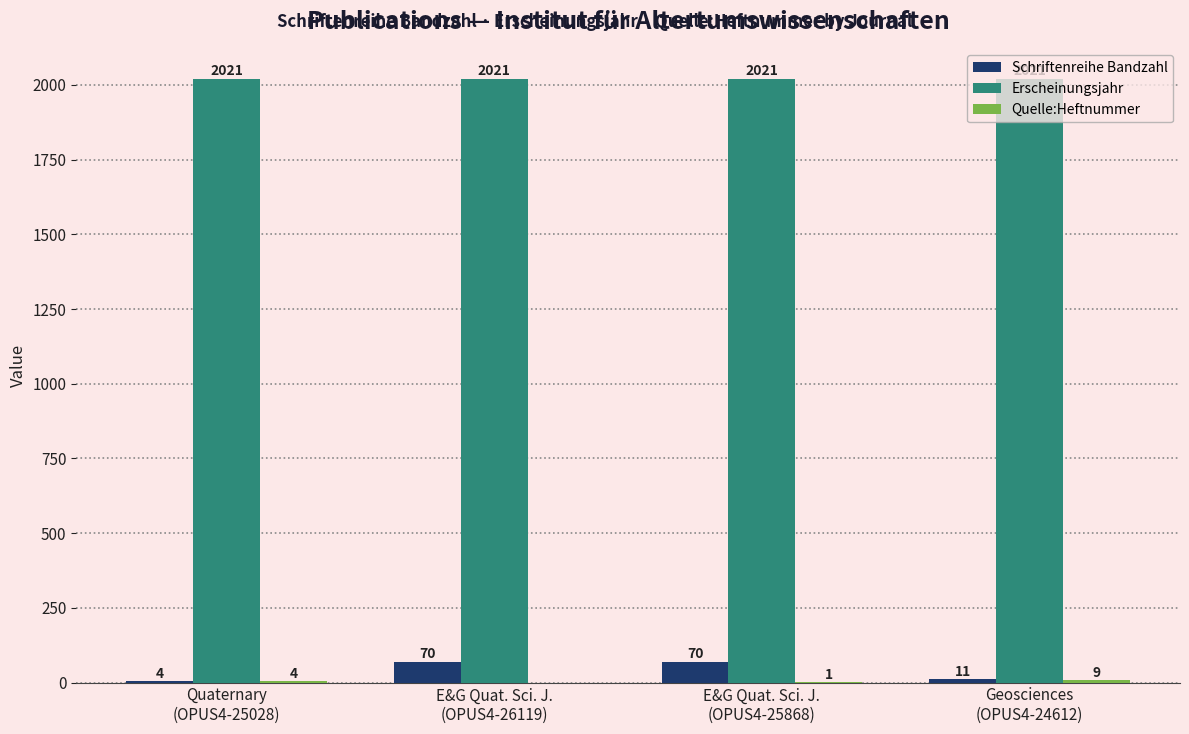

What is the sum of all Schriftenreihe Bandzahl values?

155